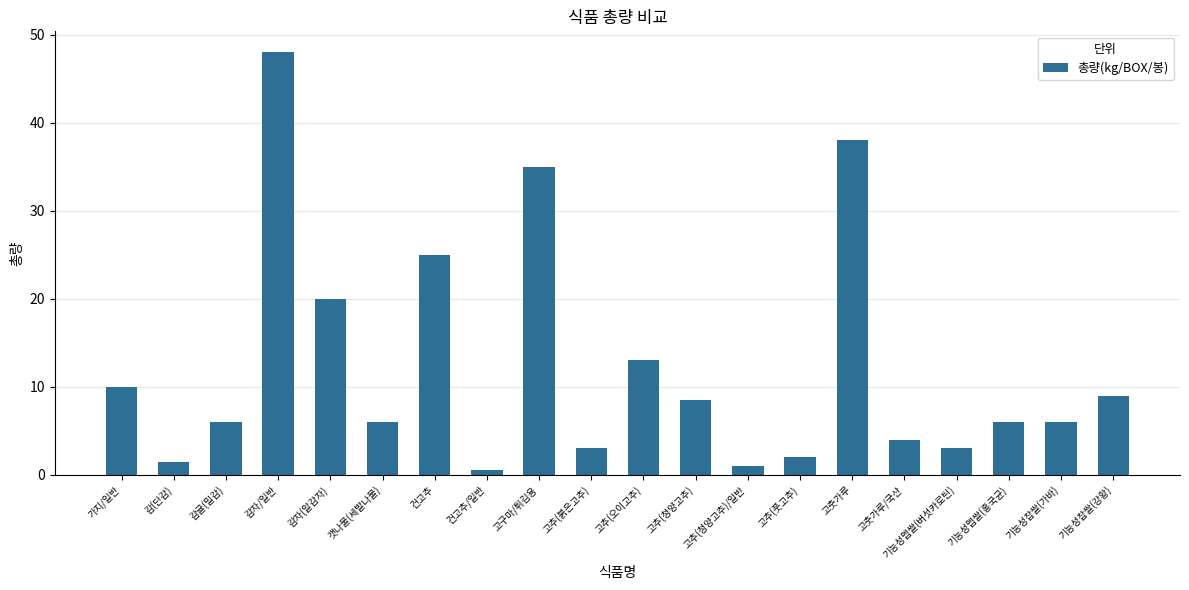

How many data points does each series have?

20